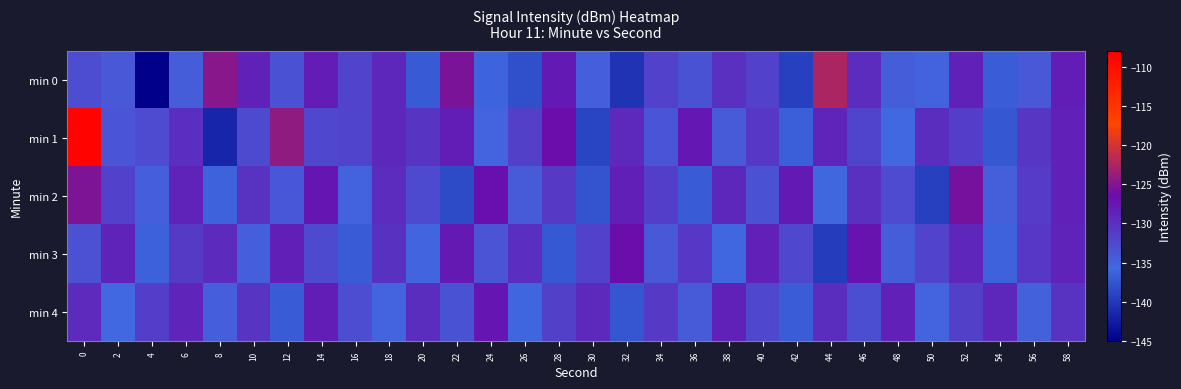

Count the number of data series in this chart.

5